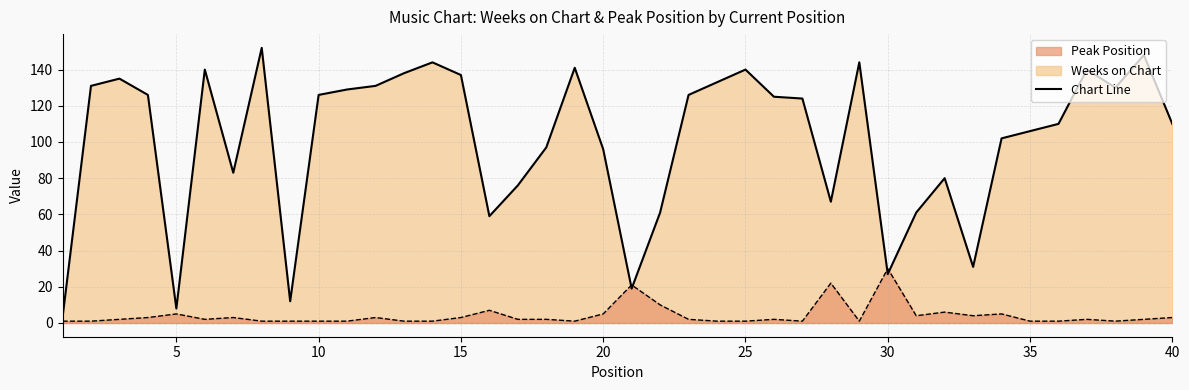

What is the value of the Peak Position point at the 26th from the left?

2